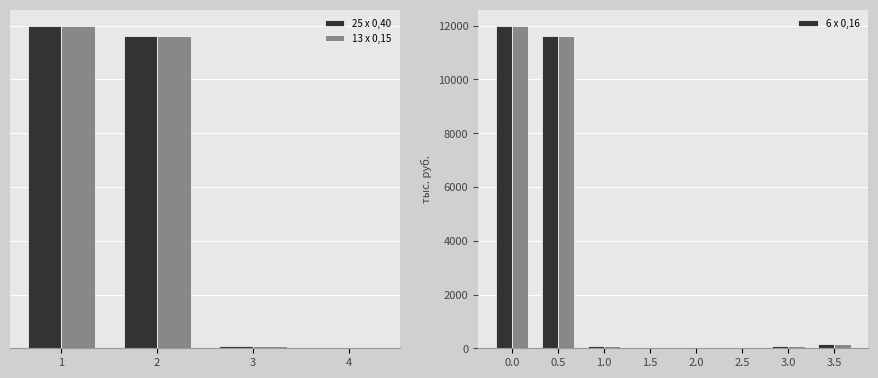

What is the sum of all Всего (тыс. руб.) values?

23988.2